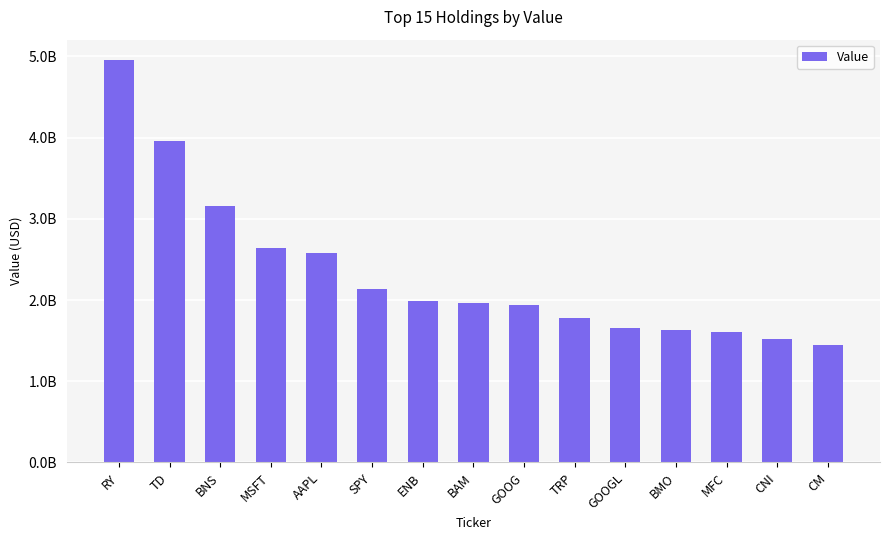

List the labels in order of value, smallest first.

CM, CNI, MFC, BMO, GOOGL, TRP, GOOG, BAM, ENB, SPY, AAPL, MSFT, BNS, TD, RY